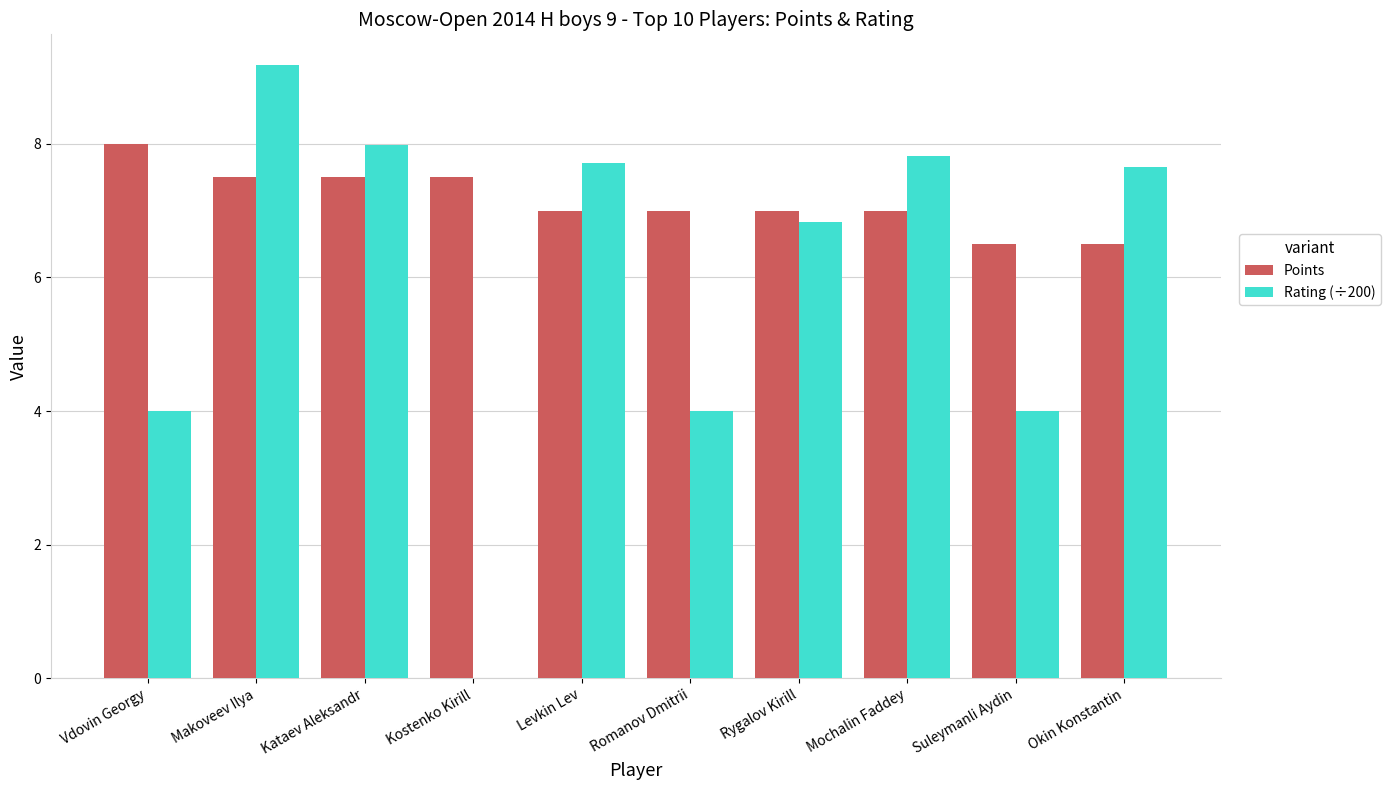

How many groups of bars are there?

10